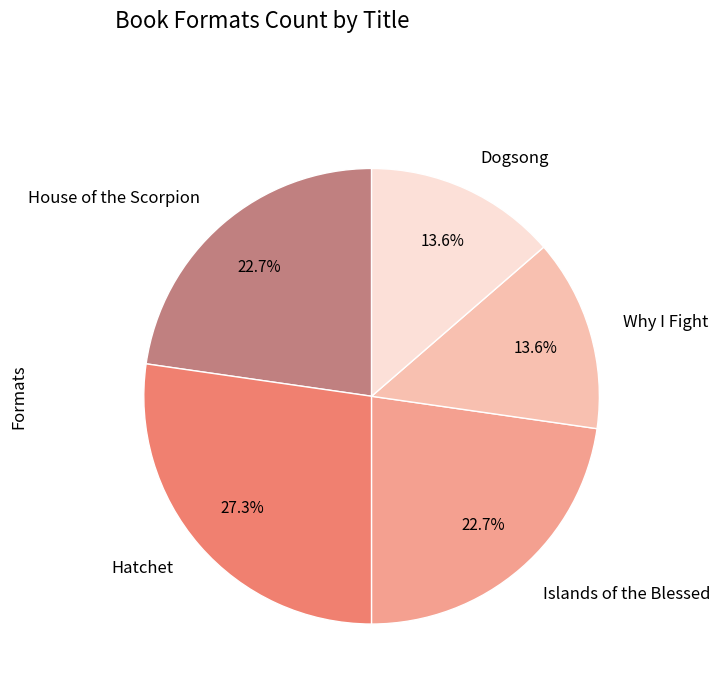

What is the largest slice in the pie chart?

Hatchet